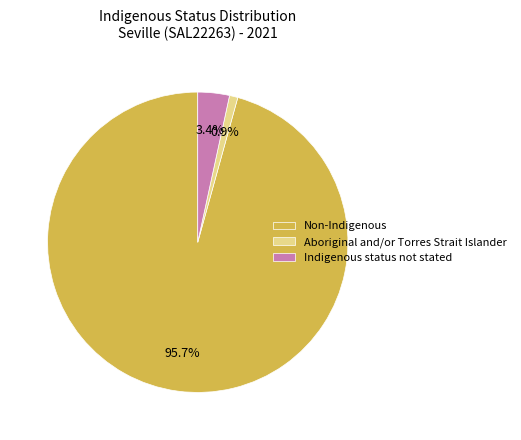

Combined, do Aboriginal and/or Torres Strait Islander and Non-Indigenous account for over 50%?

Yes